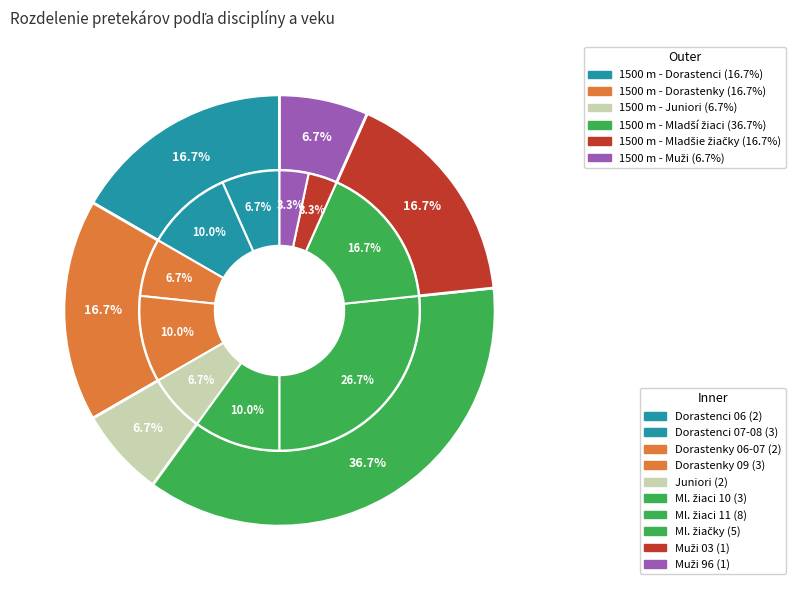

Rank the categories by value from lowest to highest.

1500 m - Juniori, 1500 m - Muži, 1500 m - Dorastenci, 1500 m - Dorastenky, 1500 m - Mladšie žiačky, 1500 m - Mladší žiaci